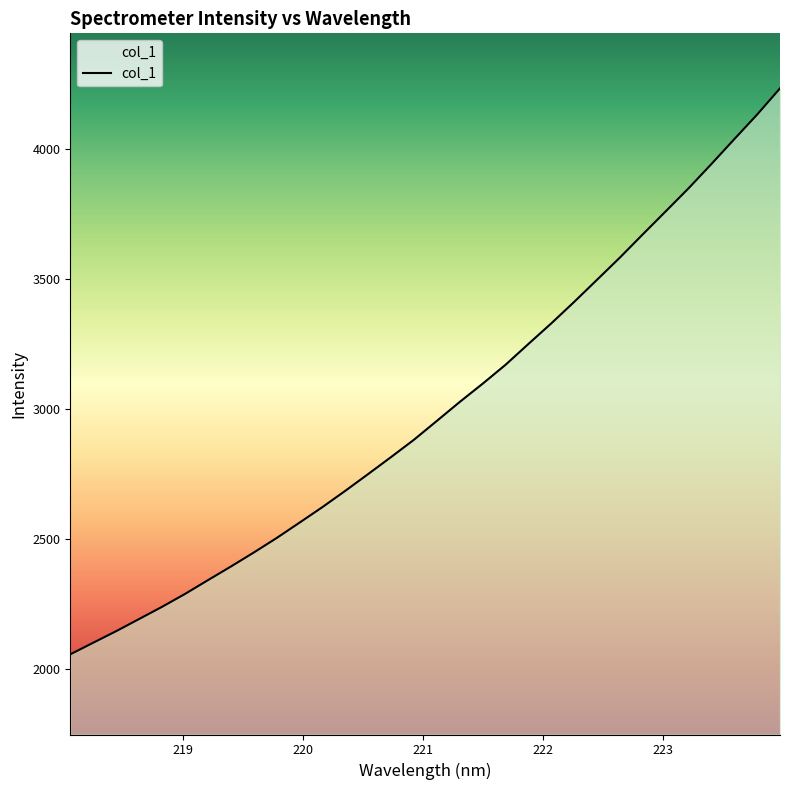

What is the maximum value shown in the chart?

4234.0